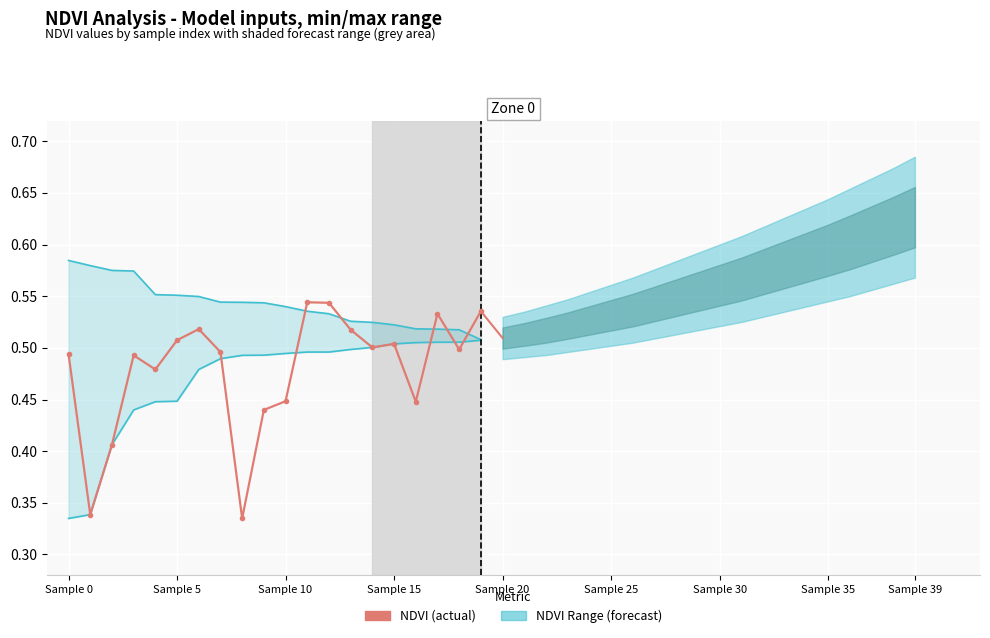

The NDVI Max series shows 0.8 at 16. True or false?

False